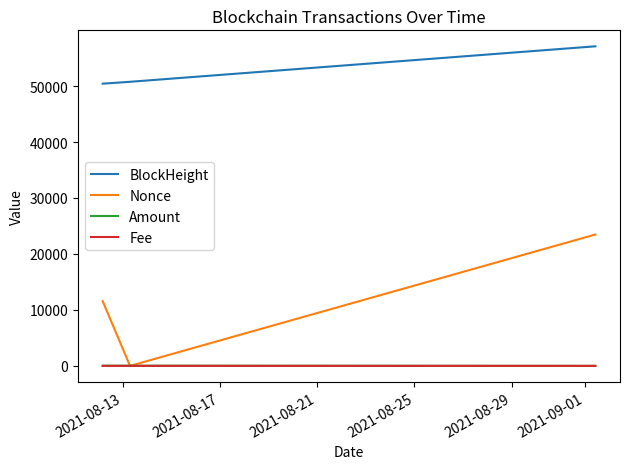

How many lines are shown in the chart?

4